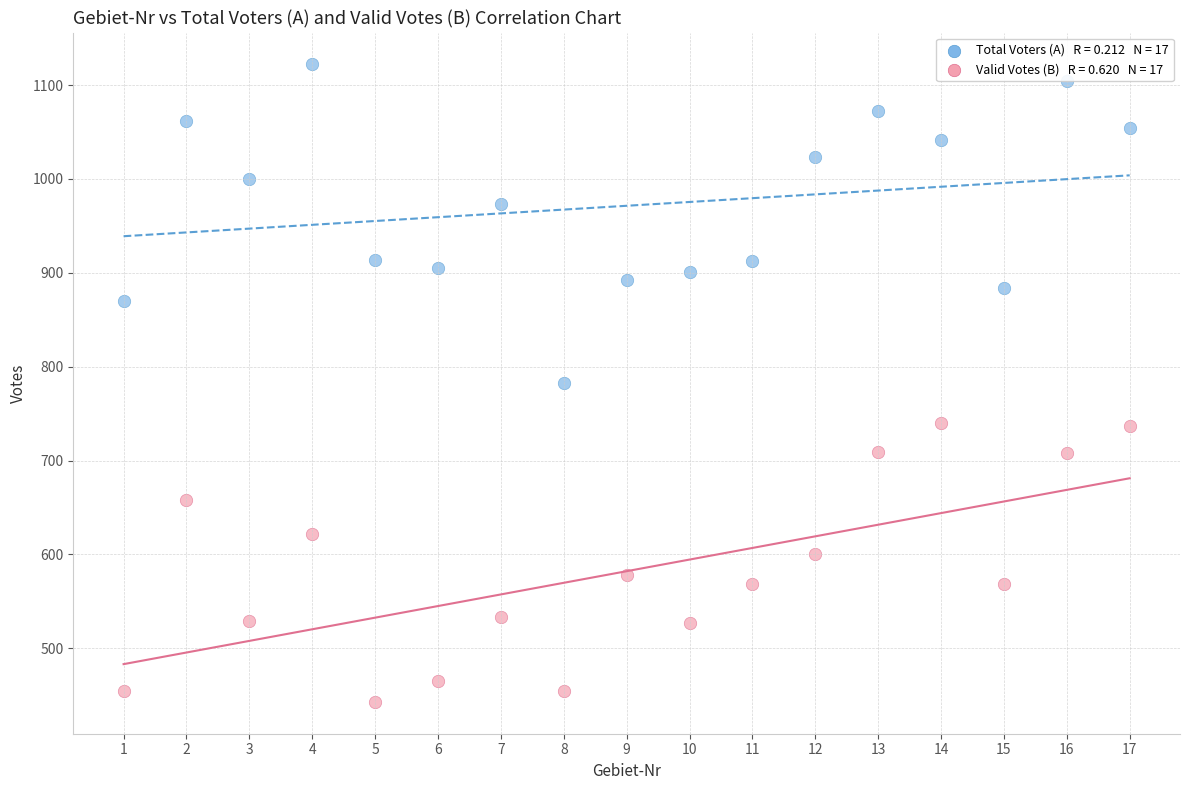

Across all data points, what is the range of Y values (max minus min)?

679